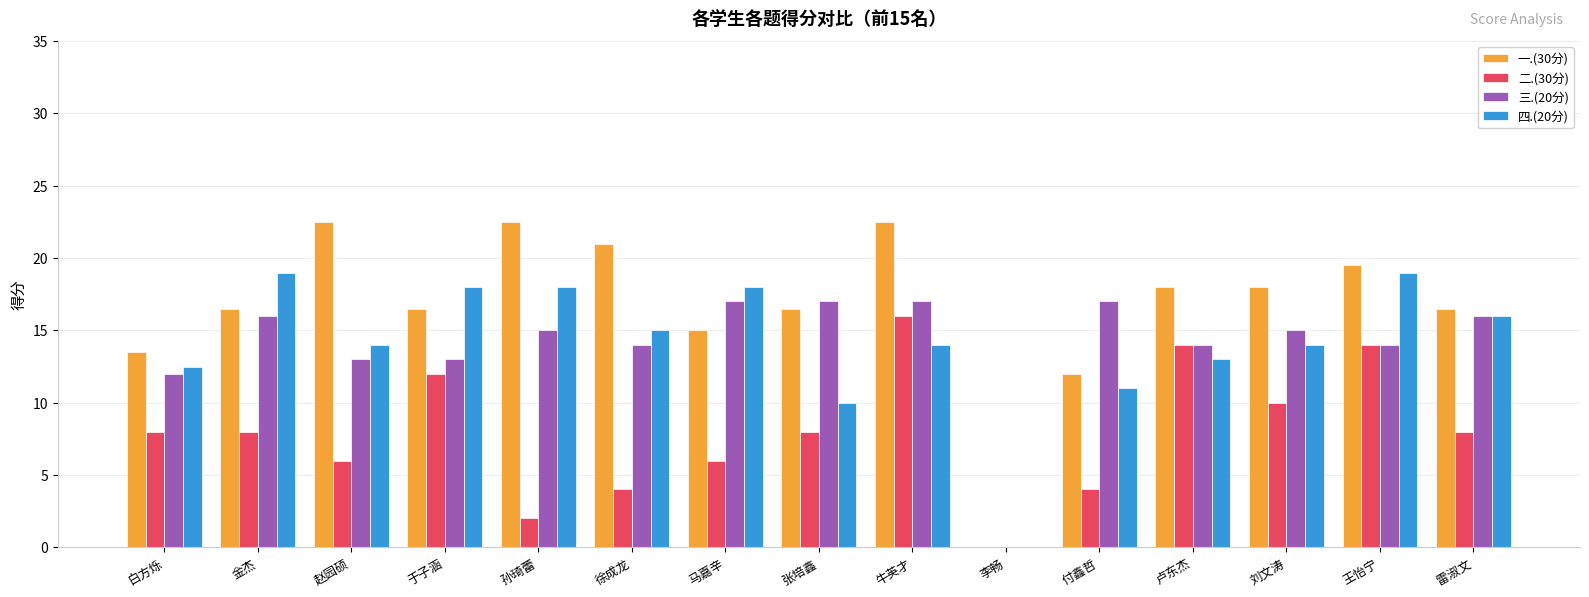

Reading right to left, what are all the values shown in this chart?

一.(30分): 雷淑文=16.5	王怡宁=19.5	刘文涛=18.0	卢东杰=18.0	付鑫哲=12.0	李畅=0.0	牛英才=22.5	张培鑫=16.5	马嘉辛=15.0	徐成龙=21.0	孙琦蕾=22.5	于子涵=16.5	赵园硕=22.5	金杰=16.5	白方烁=13.5
二.(30分): 雷淑文=8.0	王怡宁=14.0	刘文涛=10.0	卢东杰=14.0	付鑫哲=4.0	李畅=0.0	牛英才=16.0	张培鑫=8.0	马嘉辛=6.0	徐成龙=4.0	孙琦蕾=2.0	于子涵=12.0	赵园硕=6.0	金杰=8.0	白方烁=8.0
三.(20分): 雷淑文=16.0	王怡宁=14.0	刘文涛=15.0	卢东杰=14.0	付鑫哲=17.0	李畅=0.0	牛英才=17.0	张培鑫=17.0	马嘉辛=17.0	徐成龙=14.0	孙琦蕾=15.0	于子涵=13.0	赵园硕=13.0	金杰=16.0	白方烁=12.0
四.(20分): 雷淑文=16.0	王怡宁=19.0	刘文涛=14.0	卢东杰=13.0	付鑫哲=11.0	李畅=0.0	牛英才=14.0	张培鑫=10.0	马嘉辛=18.0	徐成龙=15.0	孙琦蕾=18.0	于子涵=18.0	赵园硕=14.0	金杰=19.0	白方烁=12.5